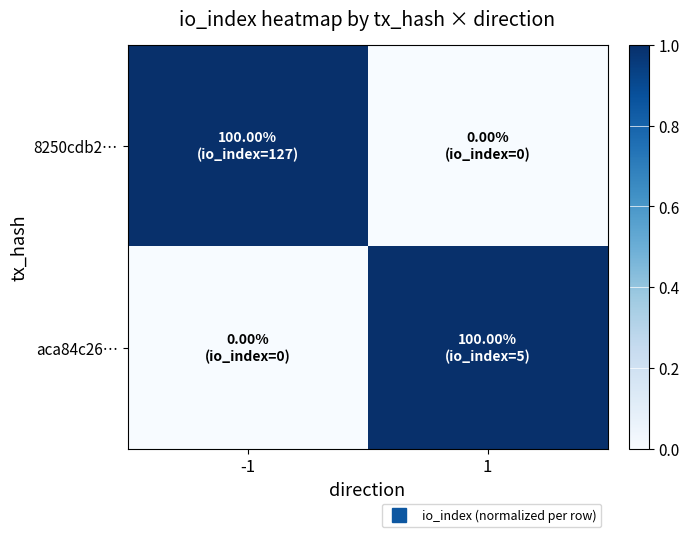

Reading left to right, transcribe all the data shown in this chart.

8250cdb2…: -1=1	1=0
aca84c26…: -1=0	1=1